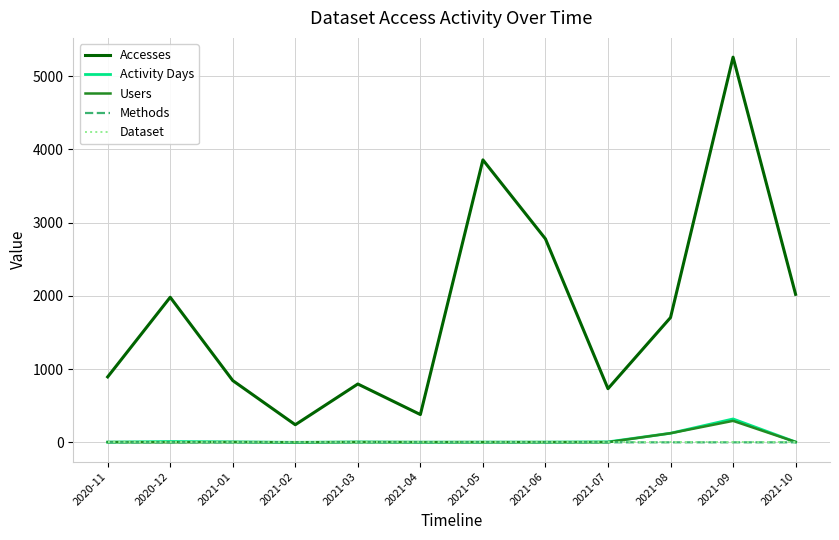

What is the average value of the Activity Days series?

43